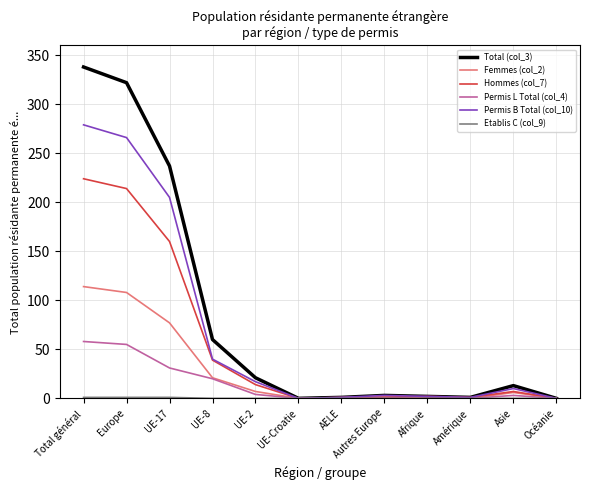

Which series has the largest range (max minus min)?

Total (col_3)